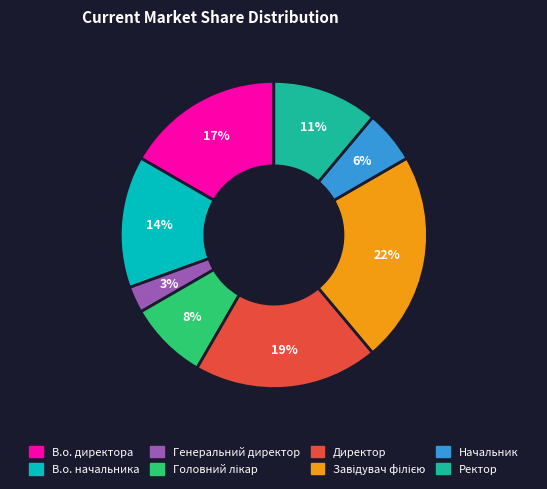

To the nearest percent, what is the combined percentage of Начальник and Ректор?

17%